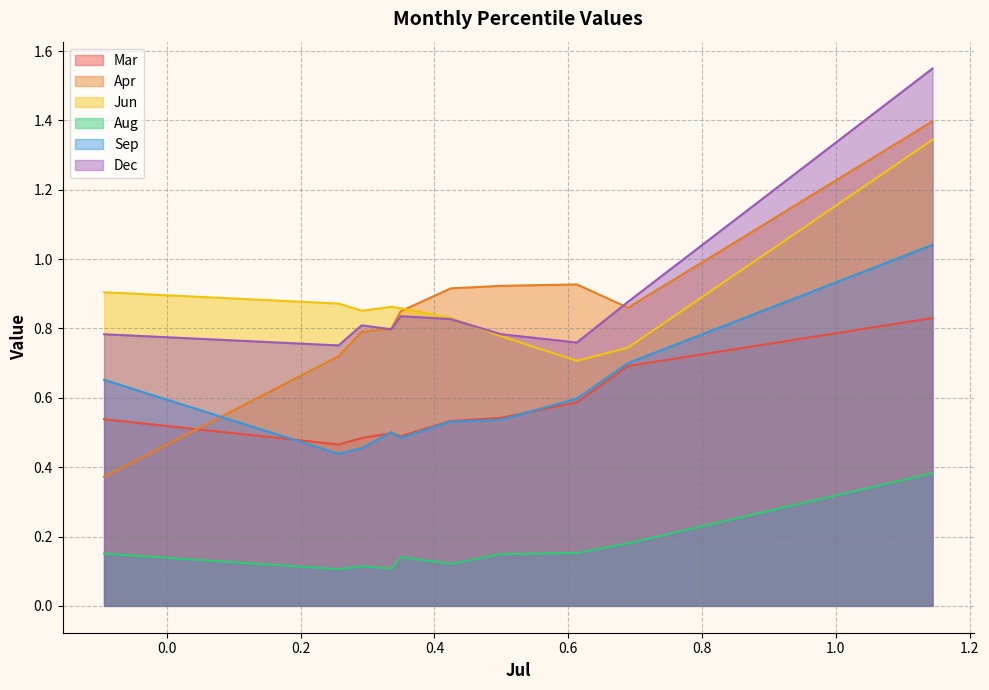

Is it true that Sep equals 0.7 at pct75?

False